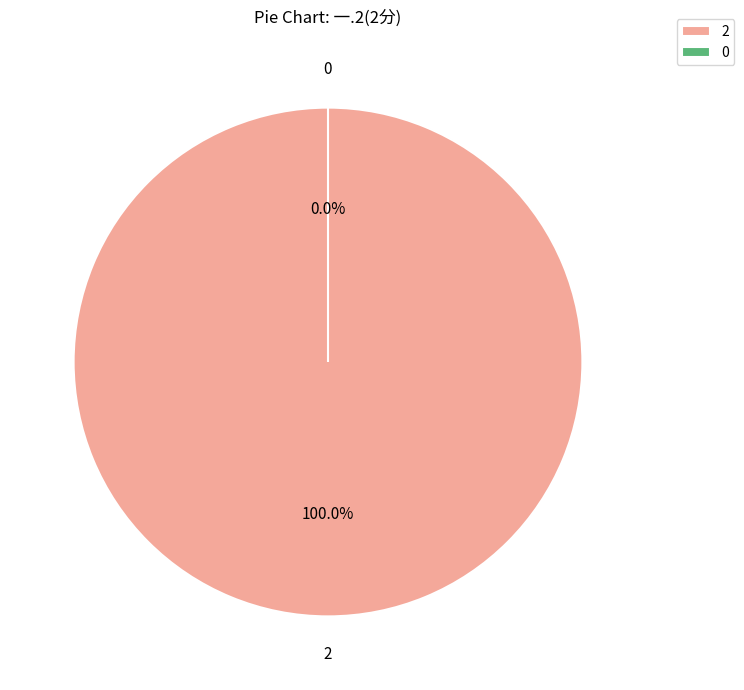

True or false: 2019111028 accounts for 90% of the total.

False